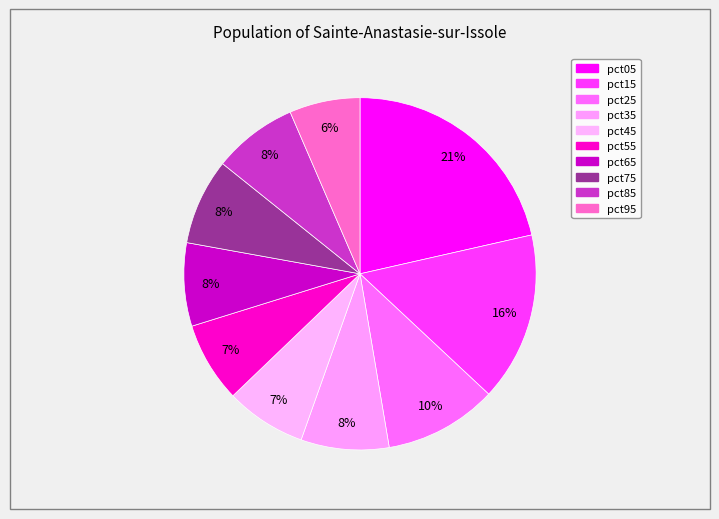

Does any single category account for the majority?

No